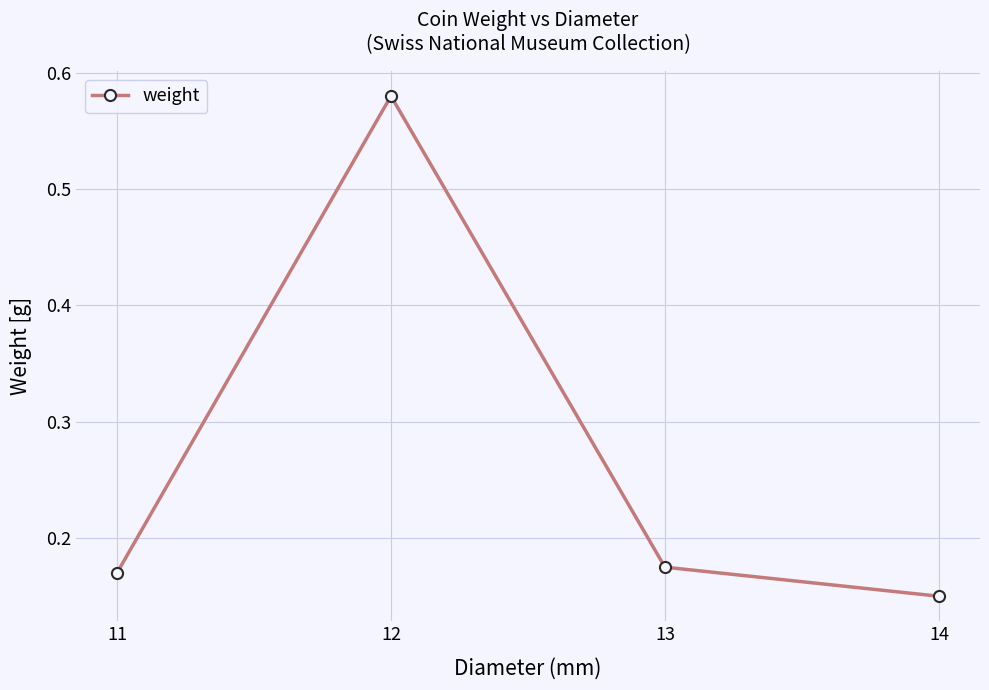

Where is the data nearest to the value 0?

14